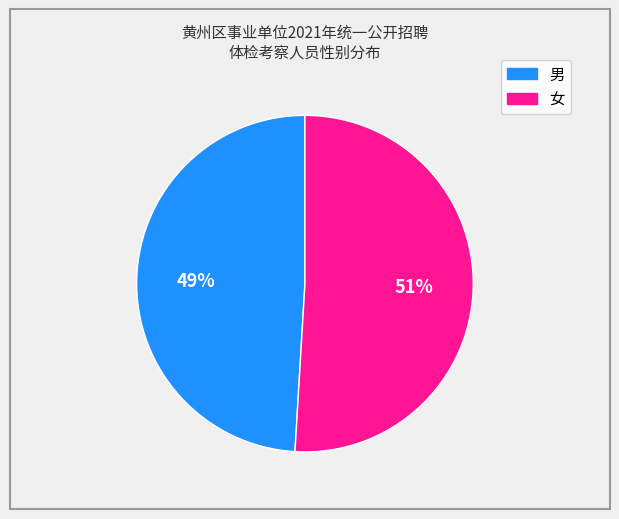

To the nearest percent, what percentage of the pie is 男?

49%